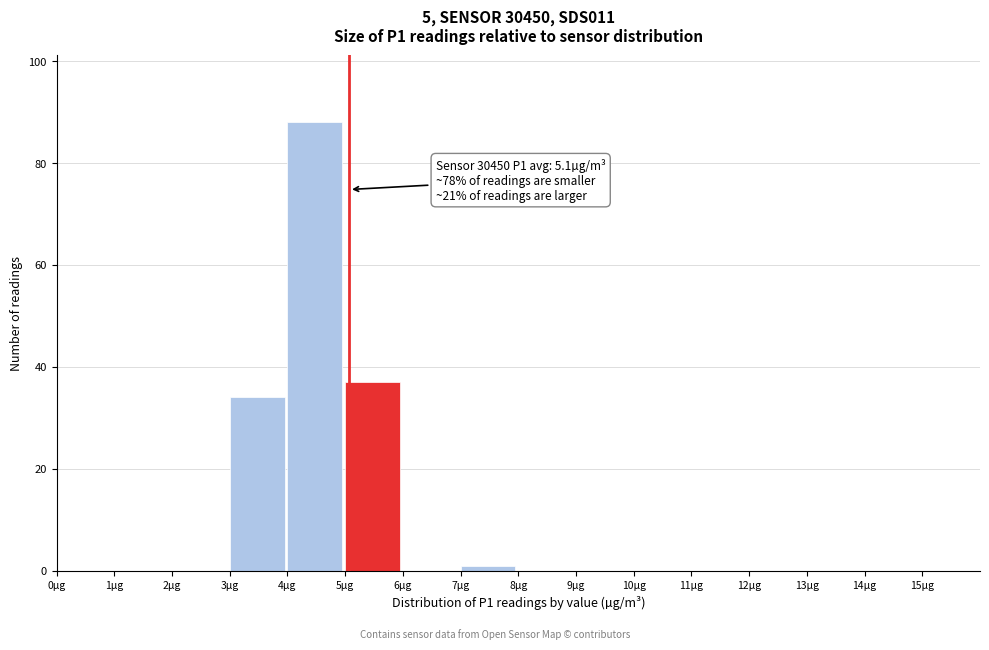

Over which range of the x-axis is the bar tallest?

4 to 5